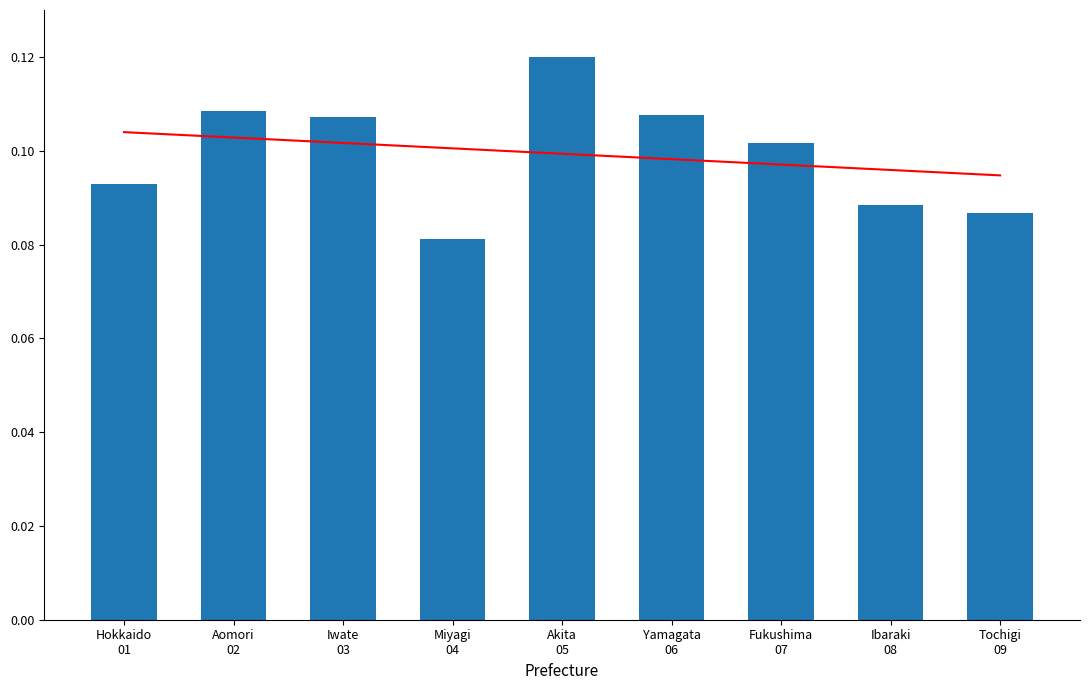

What position from the left is Miyagi 04?

4